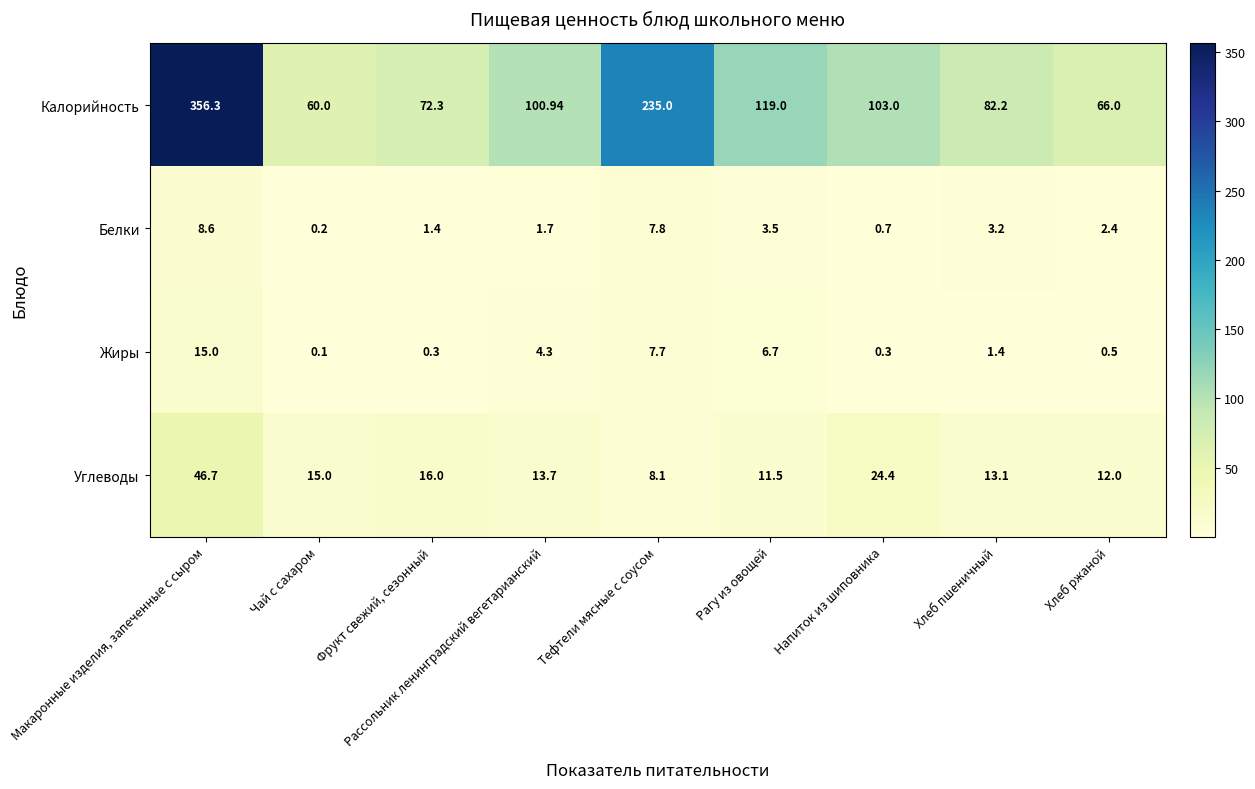

Which category has the lowest value across all series?

Чай с сахаром